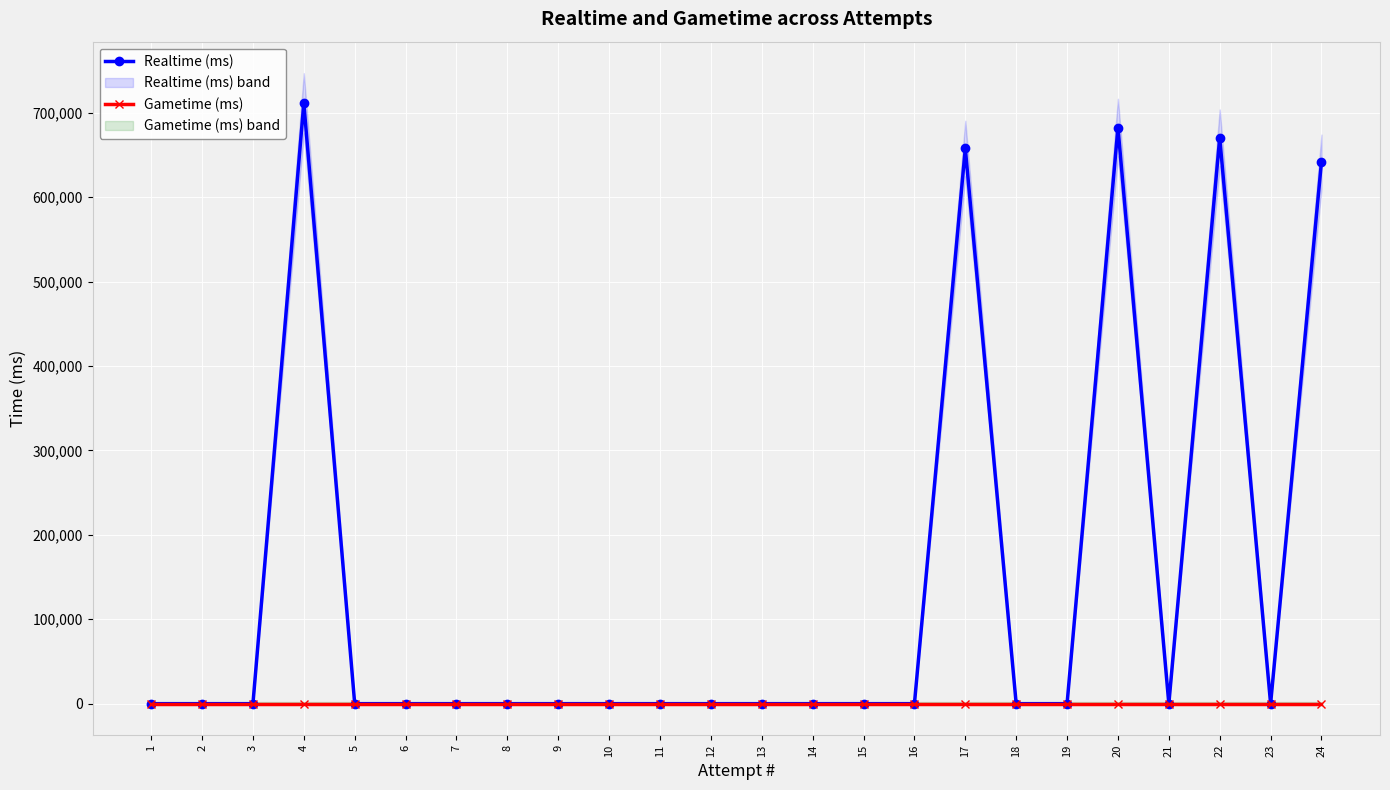

Rank the series by their maximum value, from highest to lowest.

Realtime (ms), Gametime (ms)